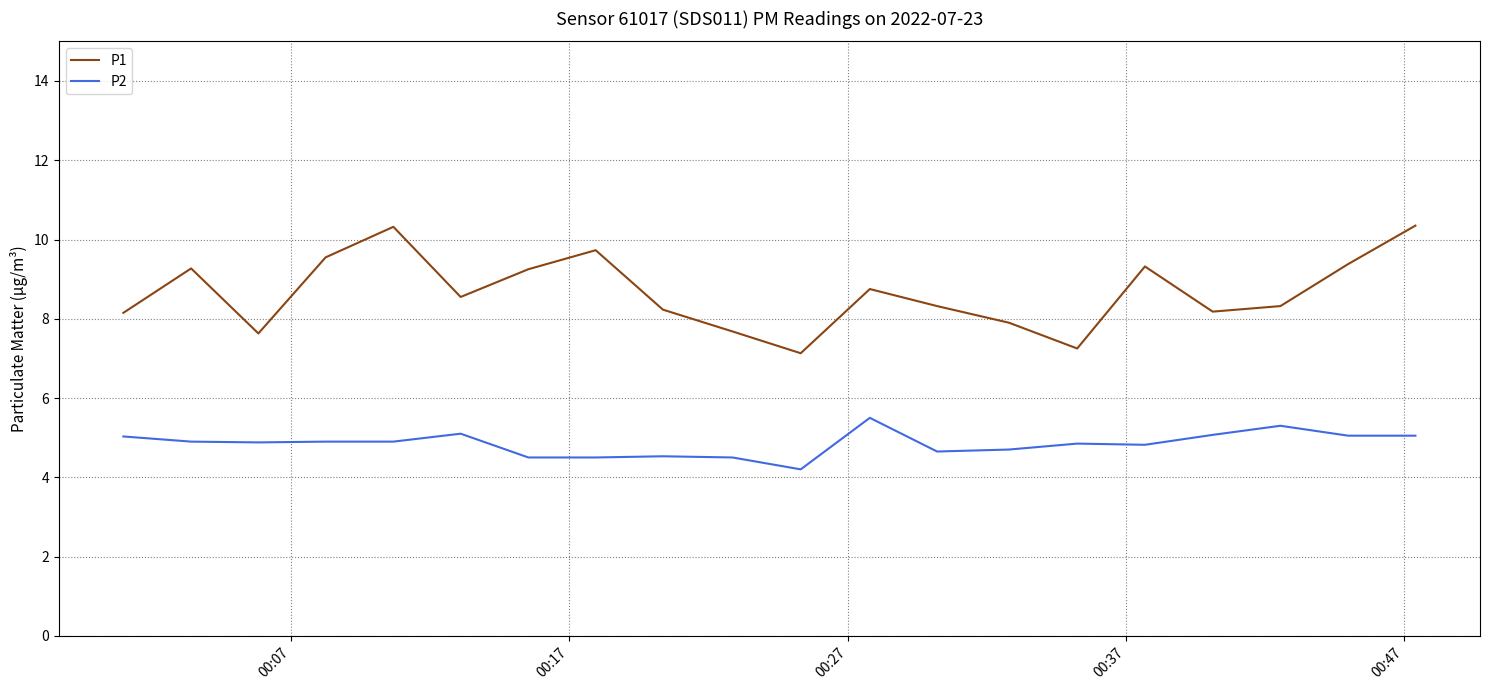

Which series has the largest total across all categories?

P1